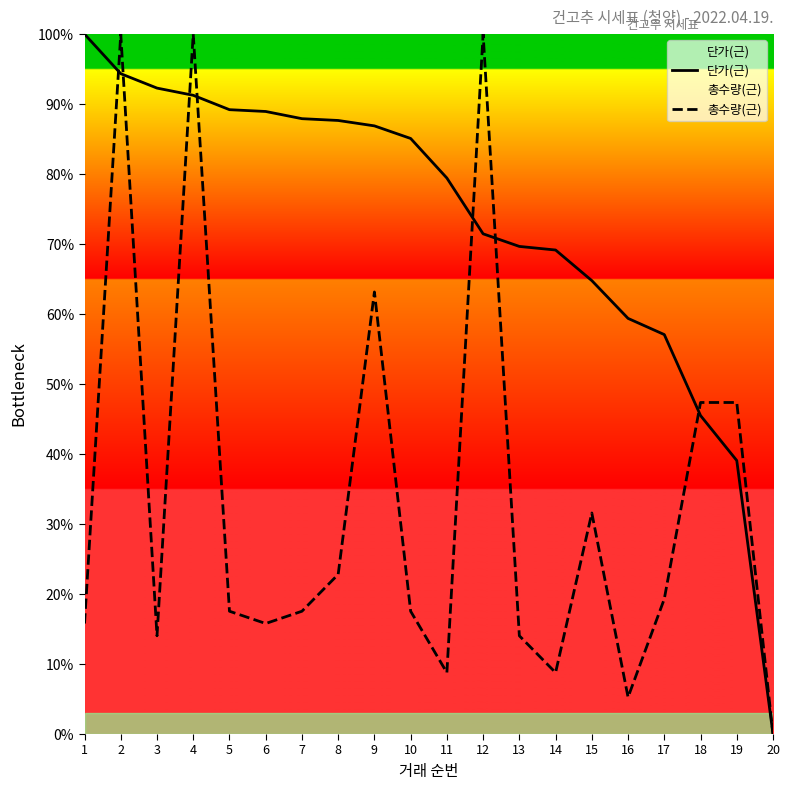

Reading left to right, transcribe all the data shown in this chart.

단가(근): 100.0	94.3	92.3	91.3	89.2	88.9	87.9	87.7	86.9	85.1	79.4	71.5	69.7	69.2	64.8	59.4	57.1	45.5	39.1	0.0
총수량(근): 15.8	100.0	14.0	100.0	17.5	15.8	17.5	22.8	63.2	17.5	8.8	100.0	14.0	8.8	31.6	5.3	19.3	47.4	47.4	0.0